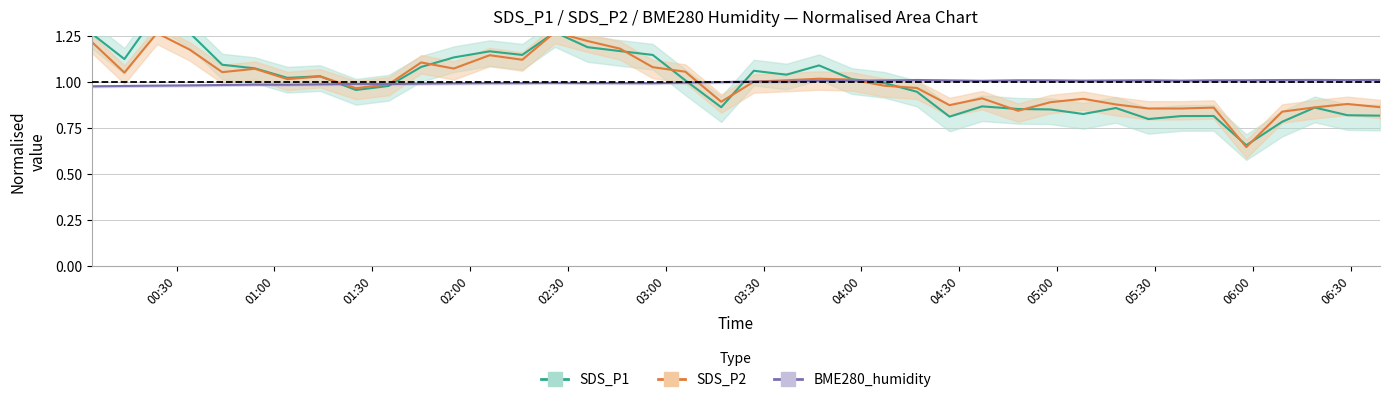

What is the maximum value shown in the chart?

1.4